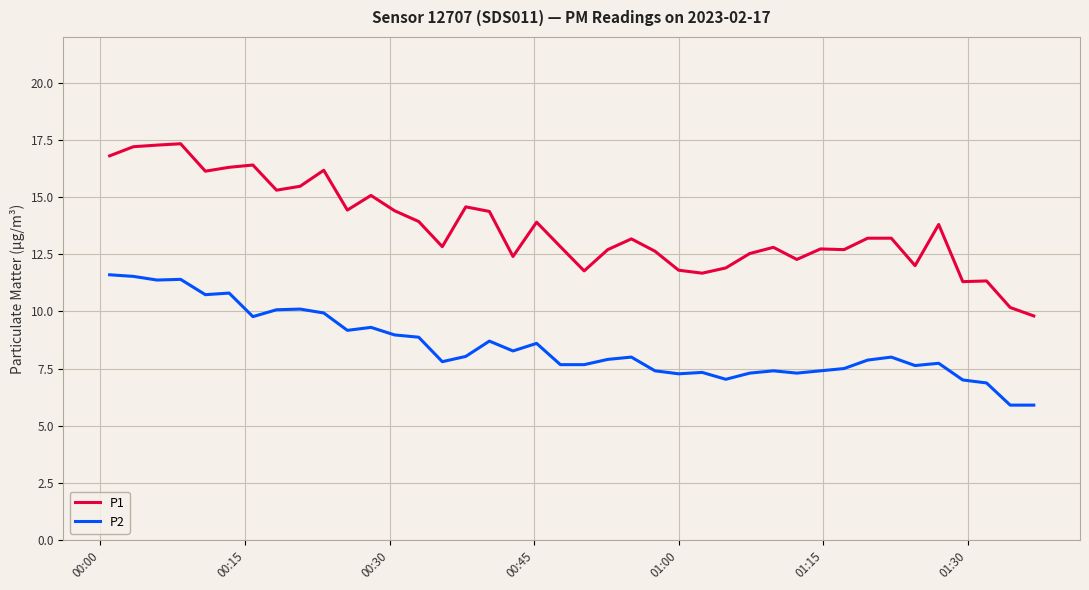

Which series has the widest spread of values?

P1